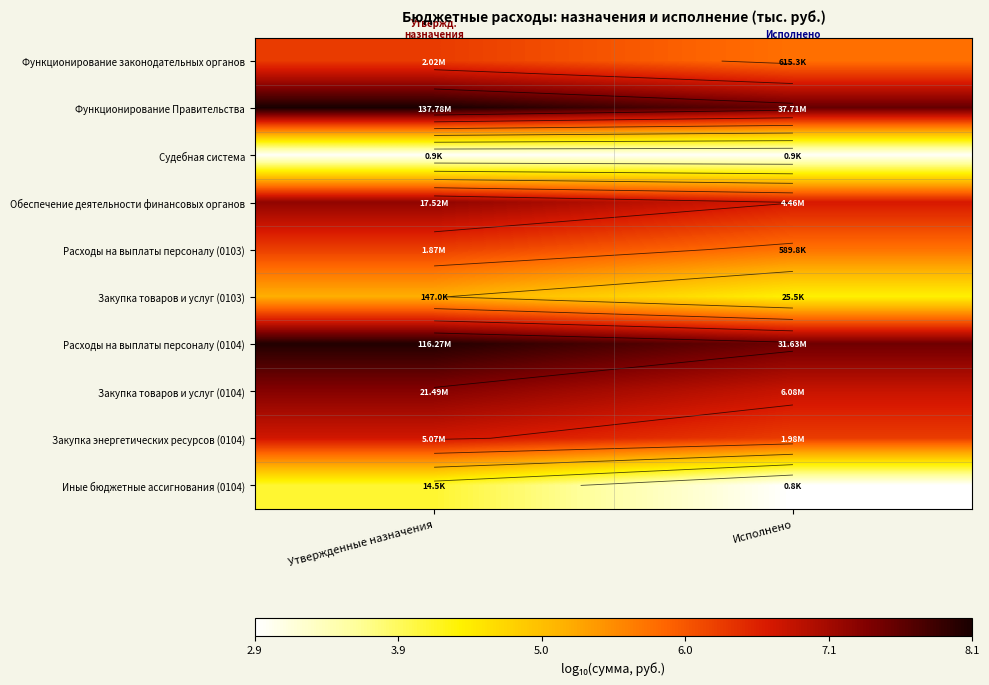

Which category has the highest value in the Иные бюджетные ассигнования (0104) series?

Утвержденные назначения